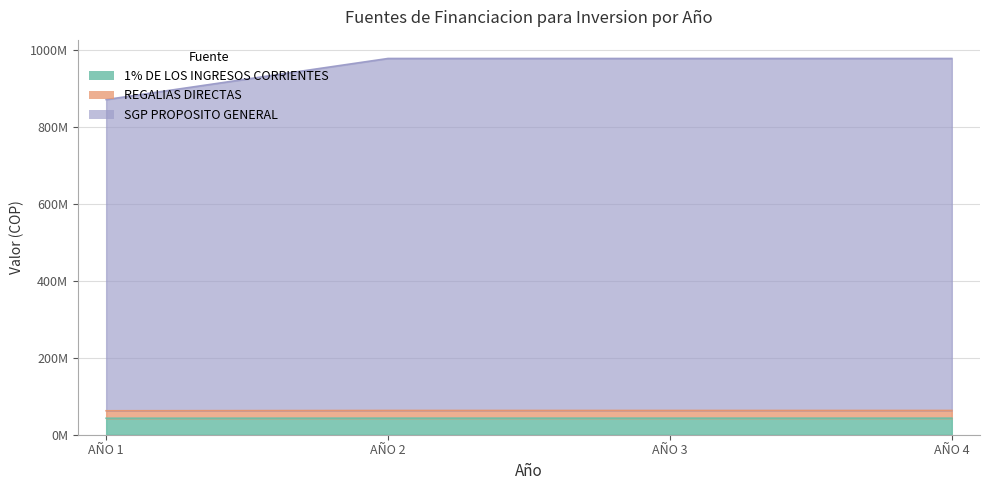

What is the greatest value displayed?

976931694